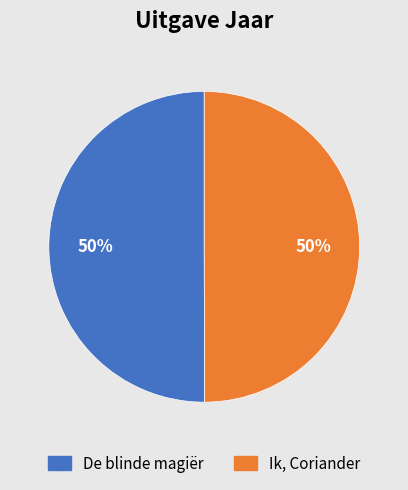

How many segments does this pie chart have?

2